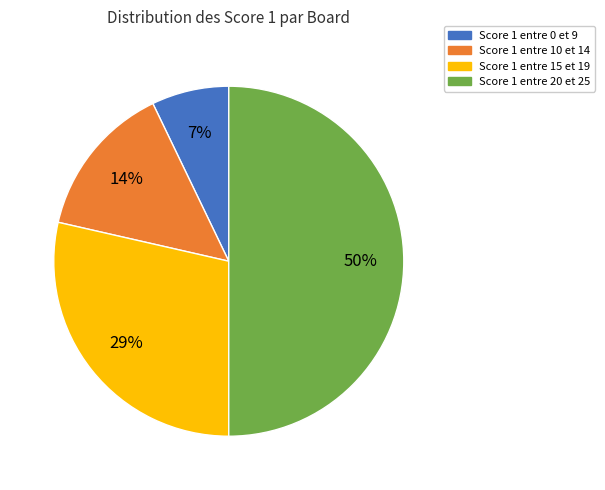

To the nearest percent, what is the average slice percentage?

25%